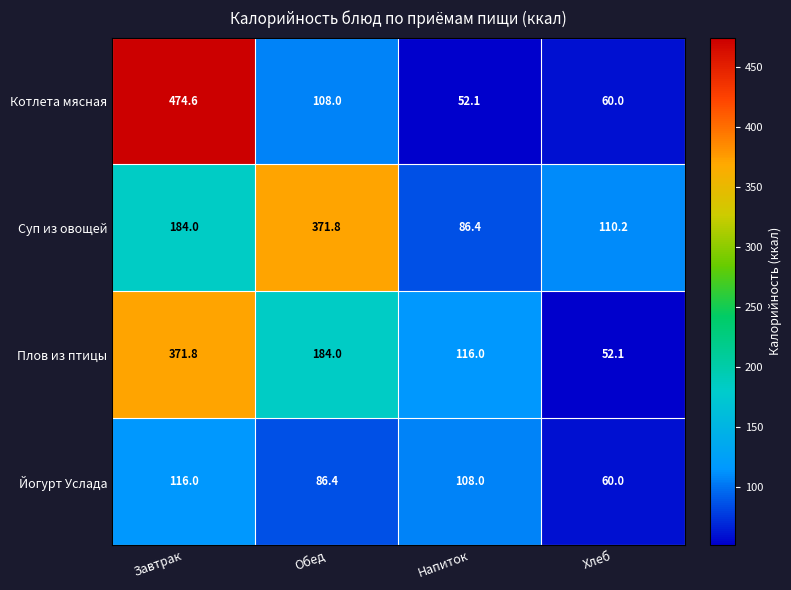

Reading left to right, what are all the values shown in this chart?

Котлета мясная: Завтрак=474.6	Обед=108.0	Напиток=52.1	Хлеб=60.0
Суп из овощей: Завтрак=184.0	Обед=371.8	Напиток=86.4	Хлеб=110.2
Плов из птицы: Завтрак=371.8	Обед=184.0	Напиток=116.0	Хлеб=52.1
Йогурт Услада: Завтрак=116.0	Обед=86.4	Напиток=108.0	Хлеб=60.0